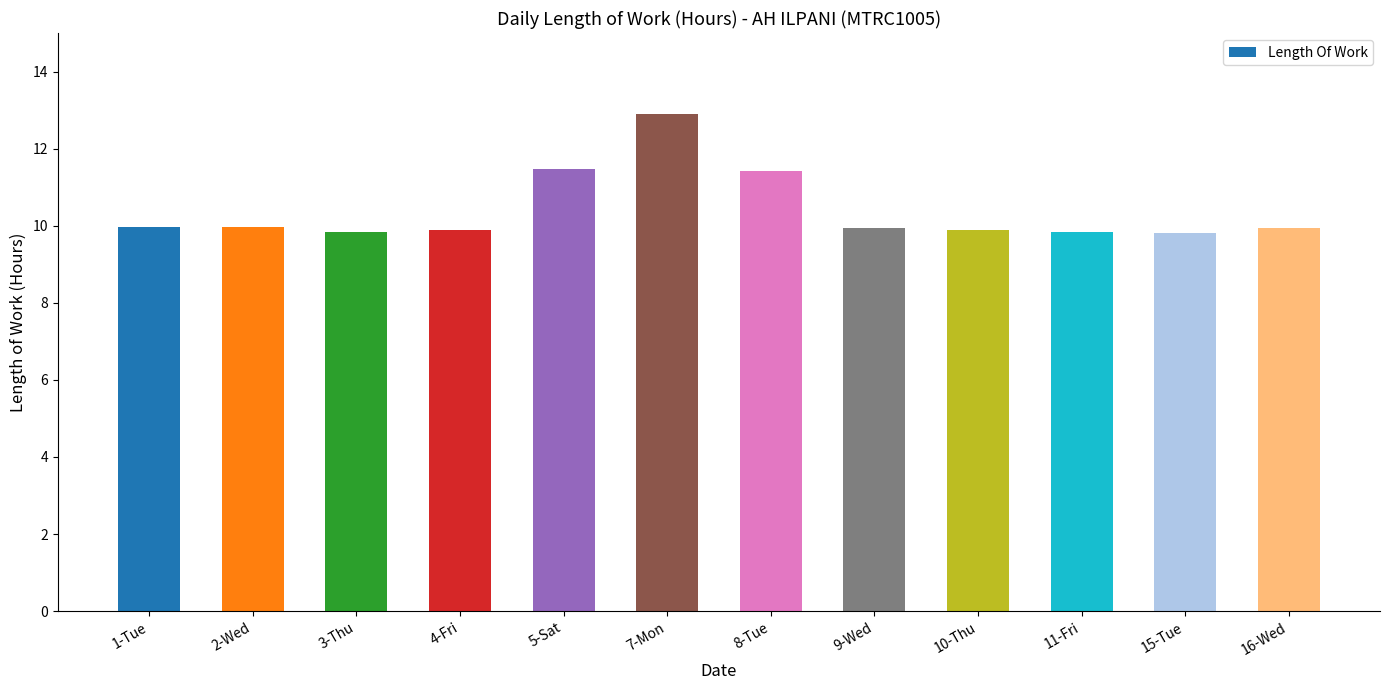

What is the ratio of the value at 11-Fri to the value at 8-Tue?

0.9